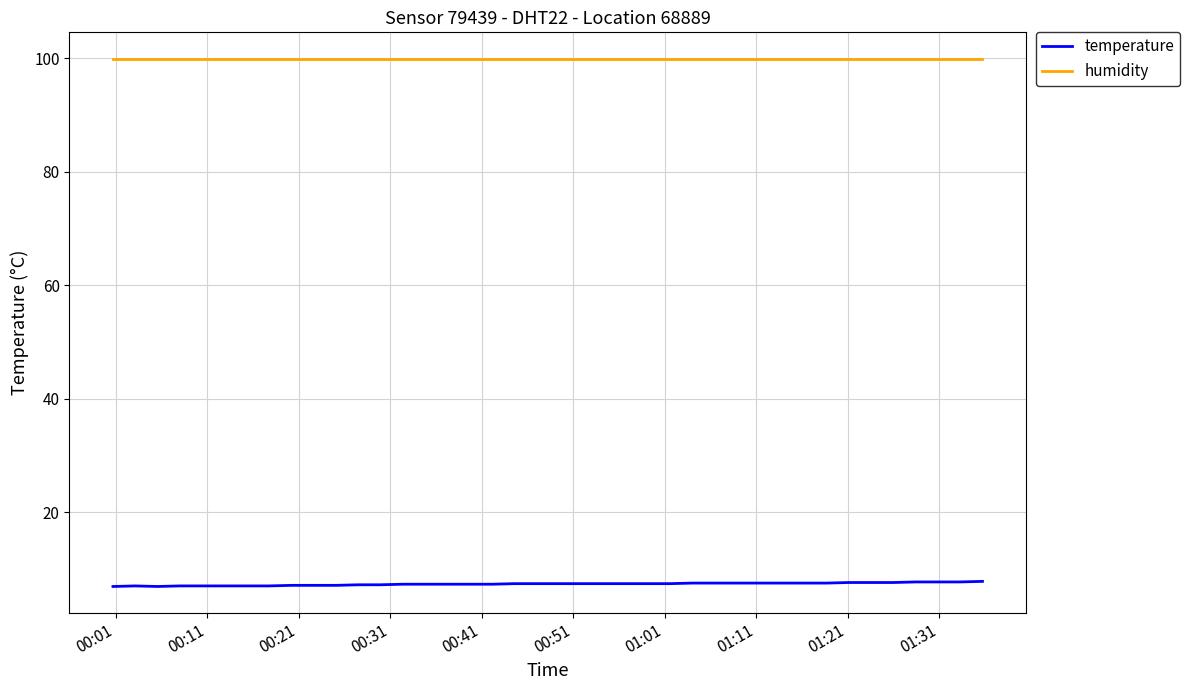

Which series has the largest total across all categories?

humidity